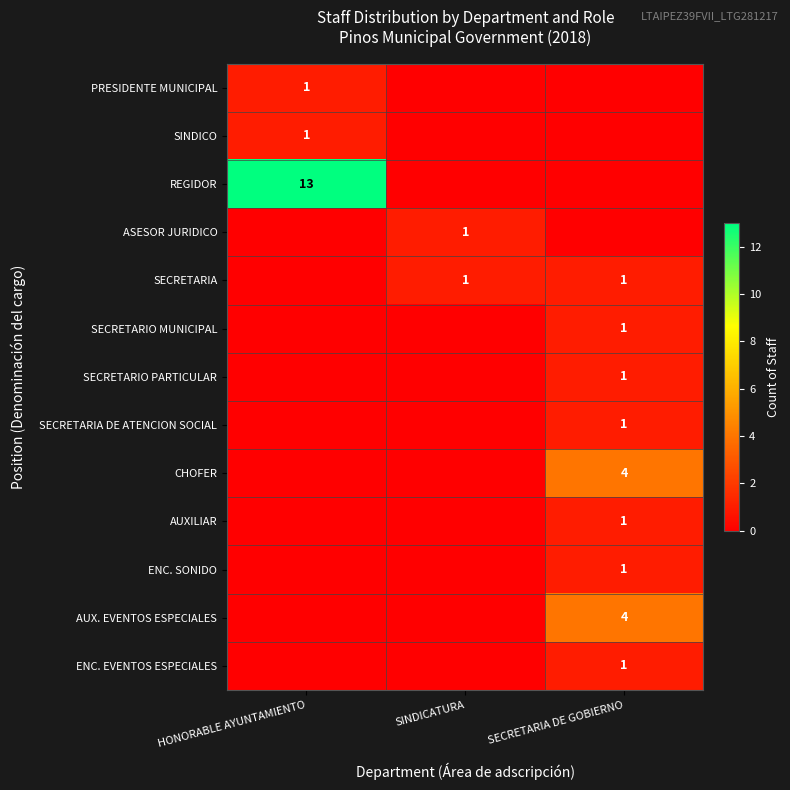

What is the difference between the maximum and second lowest values in the ENC. SONIDO series?

1